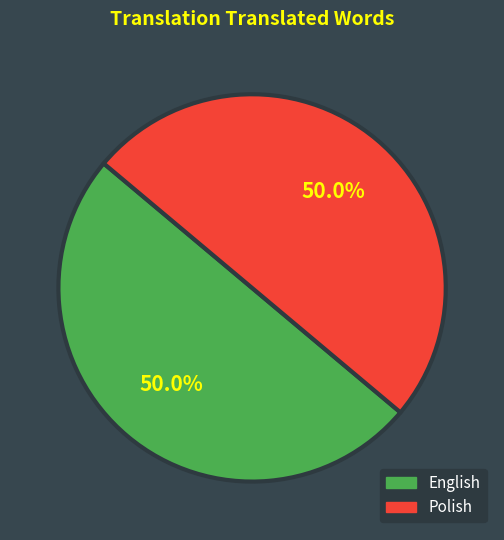

What is the ratio of the value at Polish to the value at English?

1.0